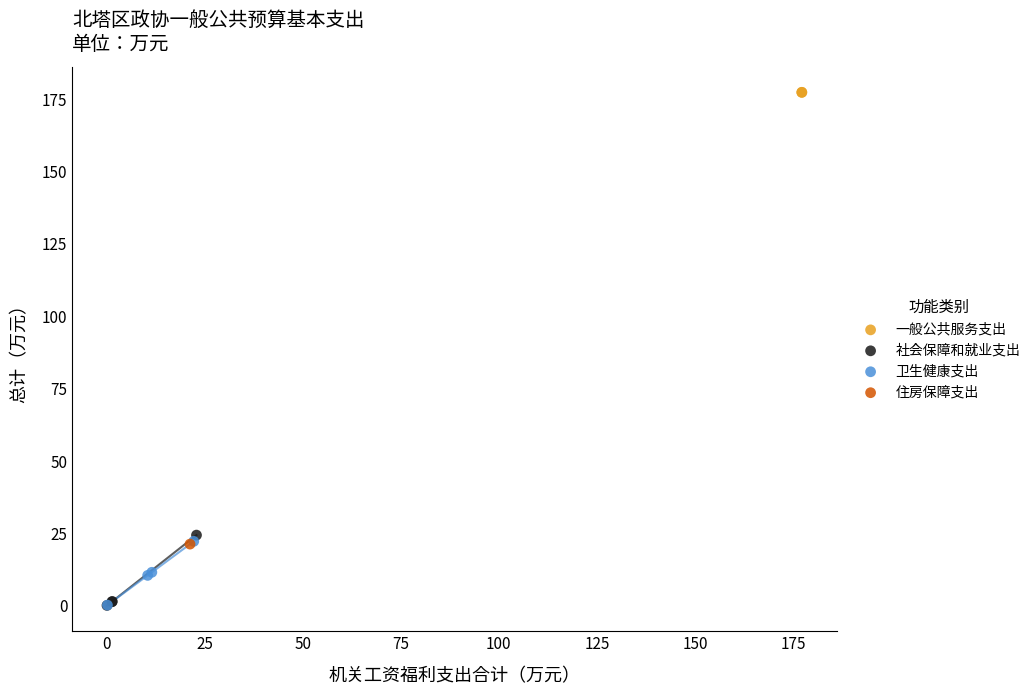

Which series reaches the maximum Y coordinate?

一般公共服务支出